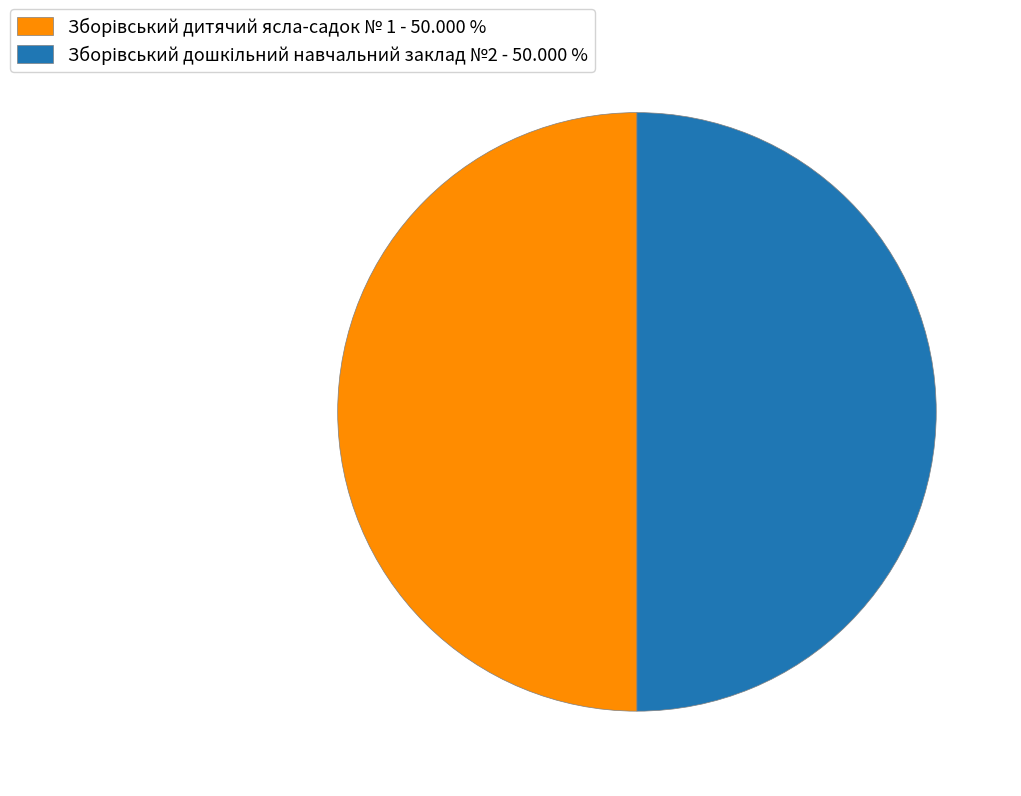

How many slices are in this pie chart?

2